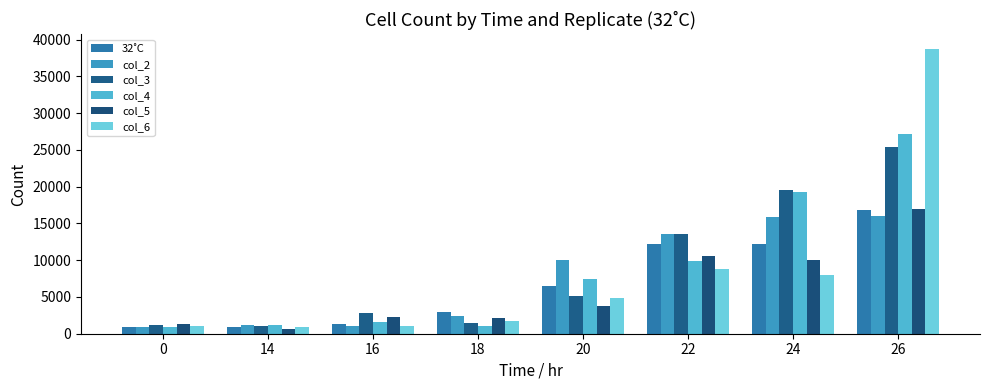

True or false: 32˚C has a value of 960 at 0.

True